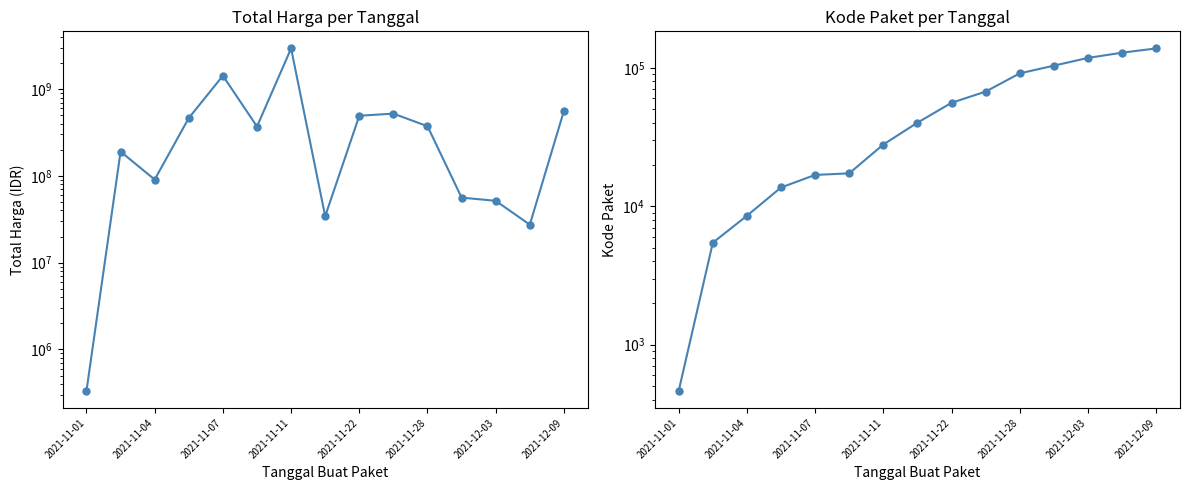

True or false: Total Harga and Kode Paket cross at least once.

False